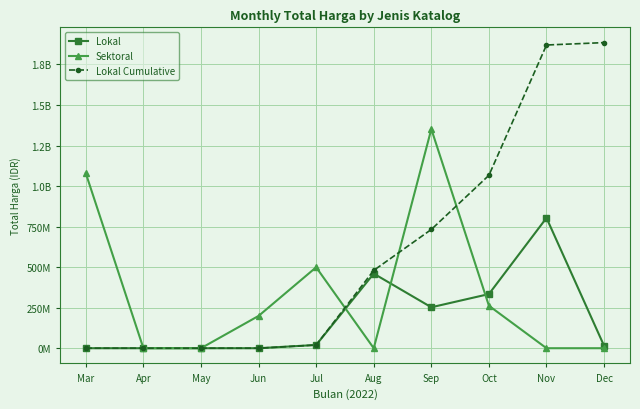

What are all the series names shown in the legend?

Lokal, Sektoral, Lokal Cumulative